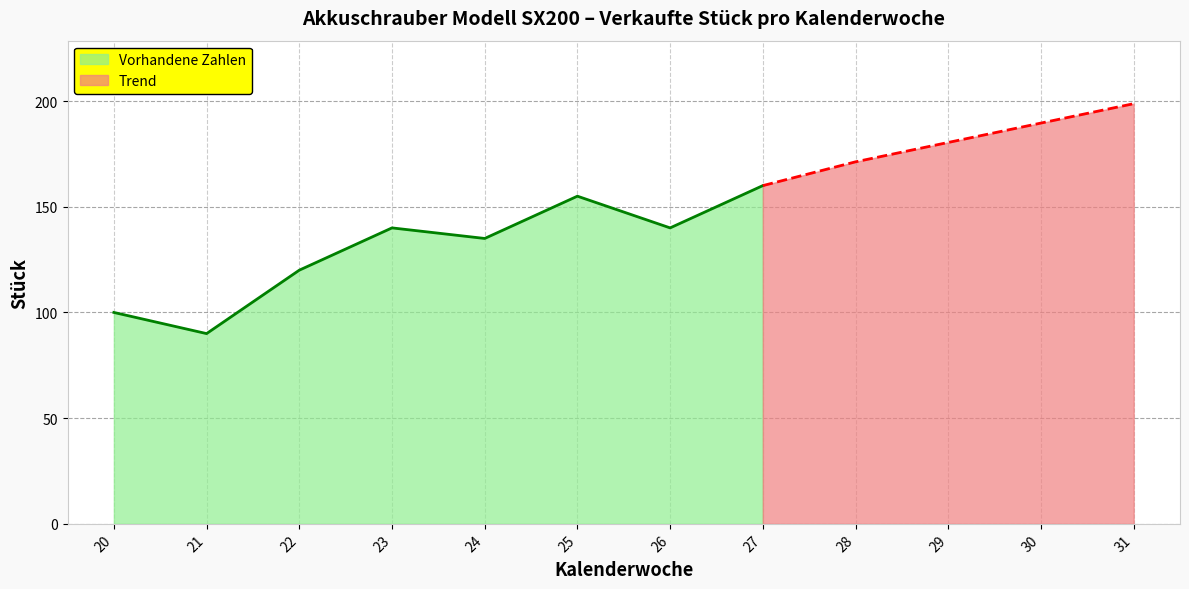

At which category does the chart reach its peak across all series?

27